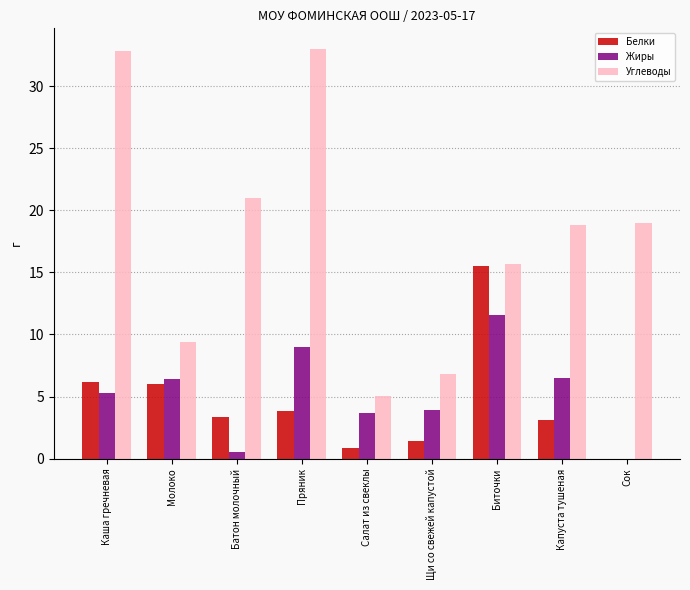

Read the Белки value at Щи со свежей капустой.

1.4